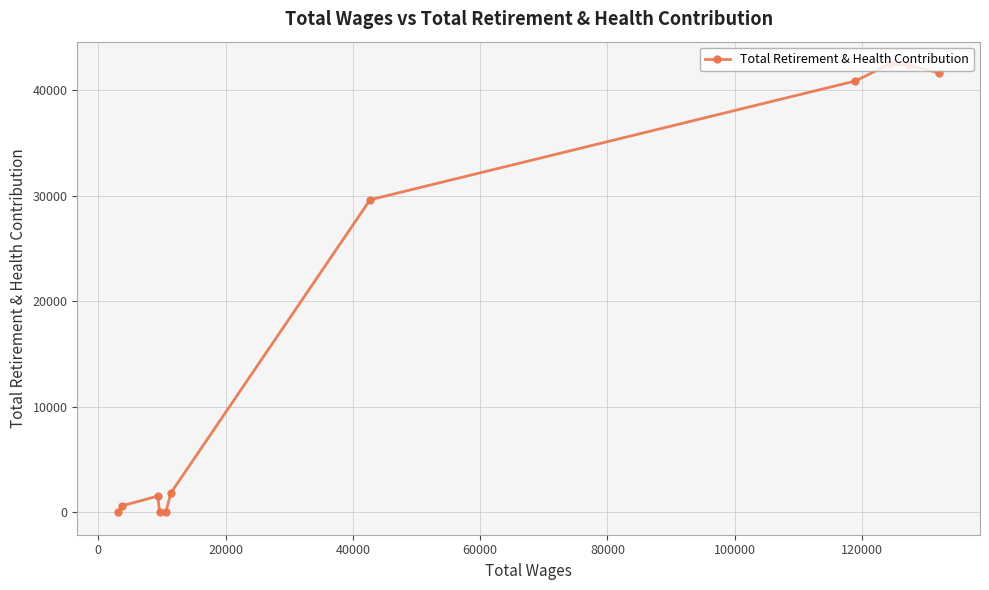

What is the greatest value displayed?

42486